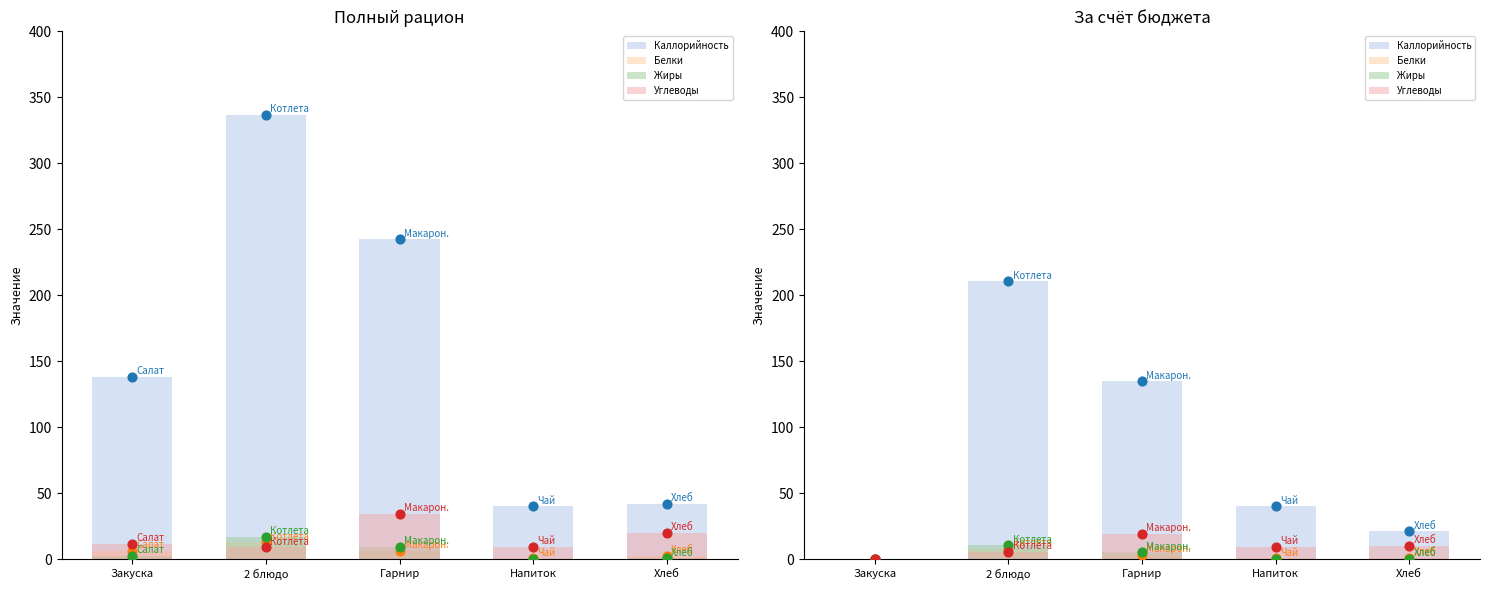

At how many categories does at least one series exceed 124?

2